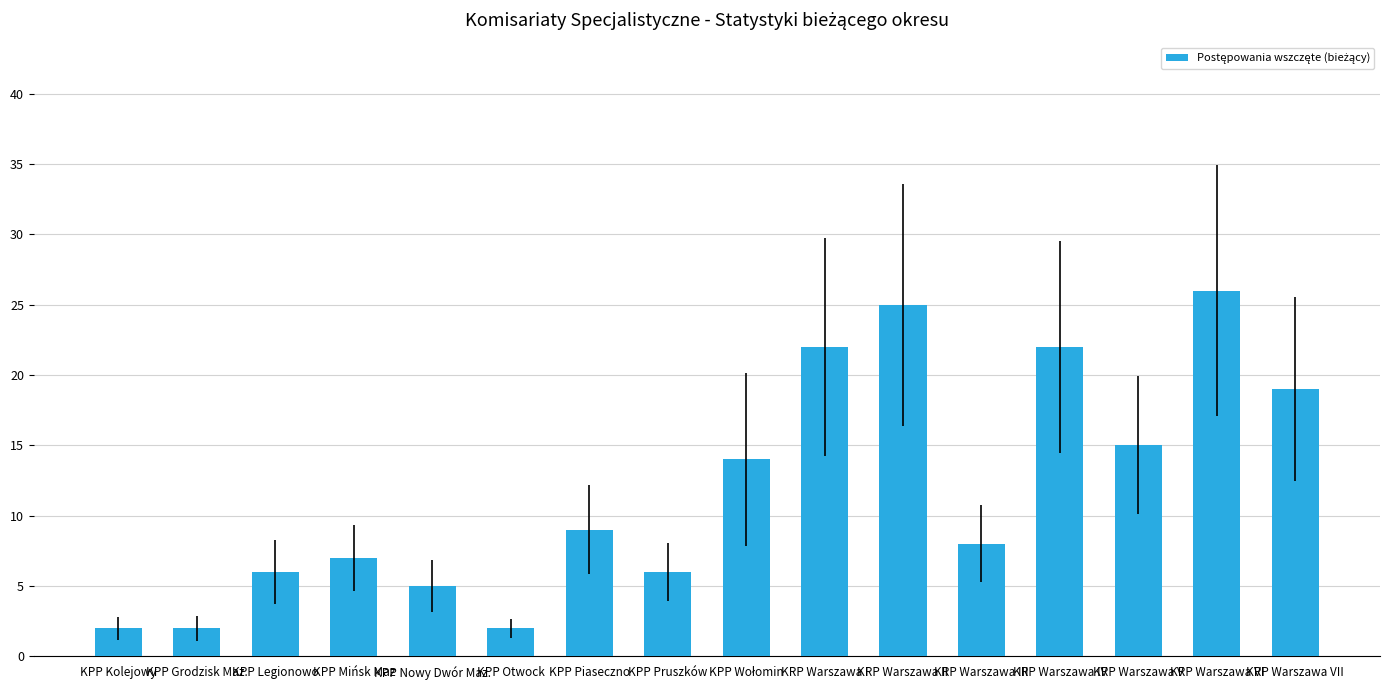

What is the maximum value shown in the chart?

26